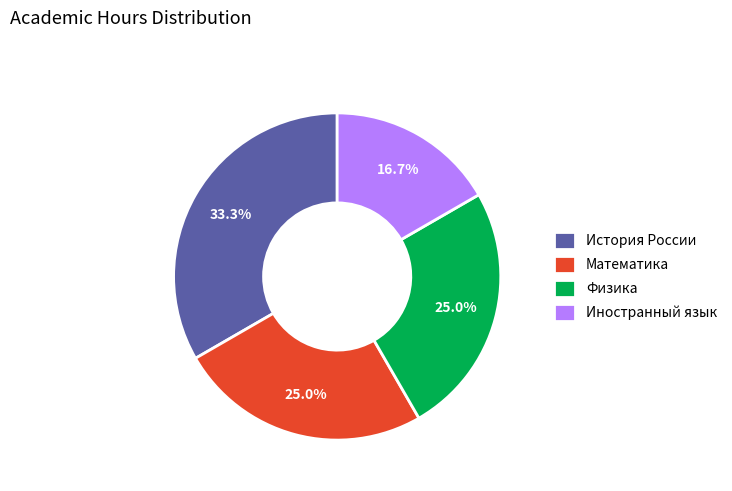

Which category has the smallest portion of the pie?

Иностранный язык